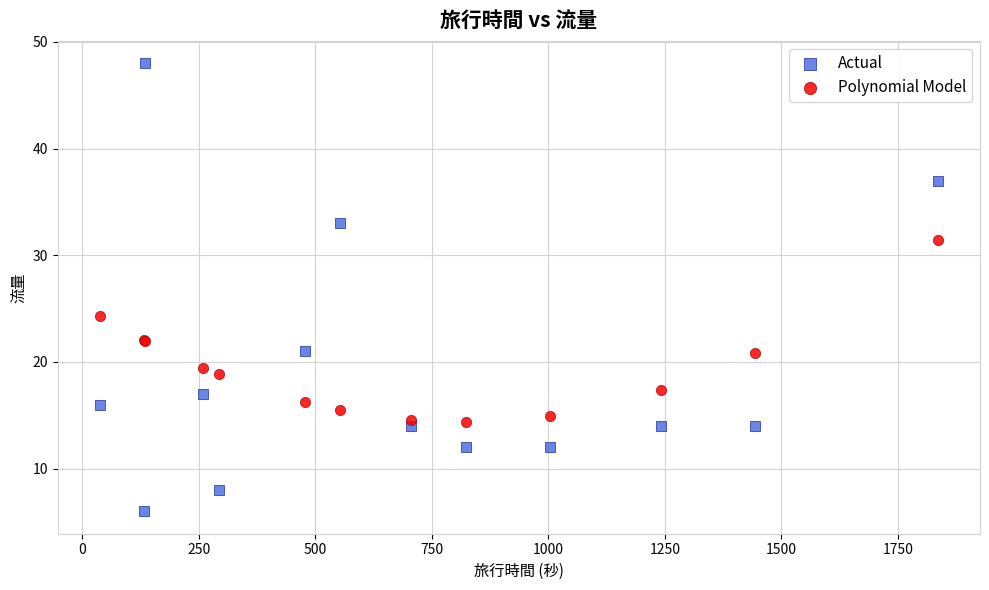

Which series has the largest Y range (max minus min)?

Actual